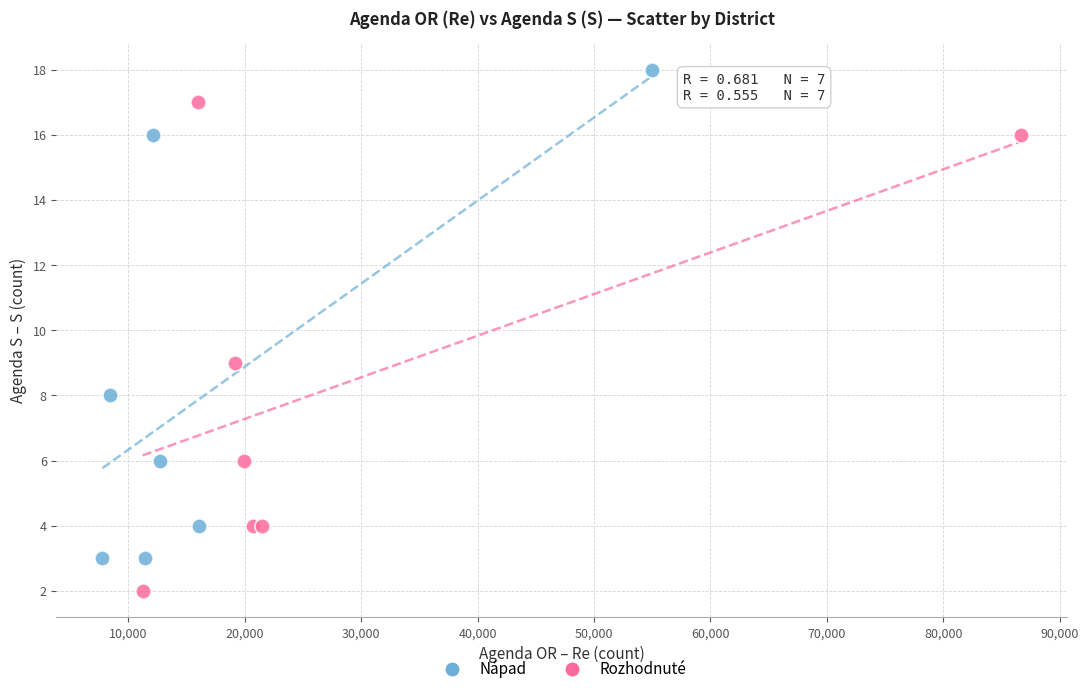

Which series contains the lowest Y value?

Rozhodnuté